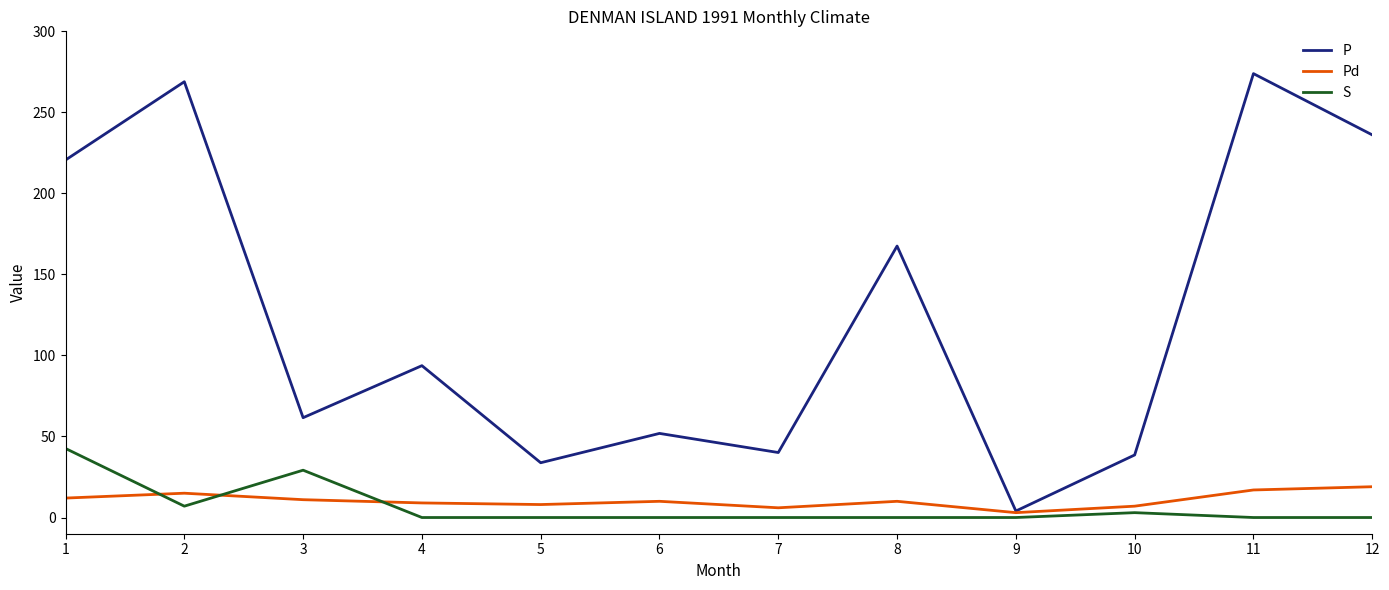

What is the average value of the P series?

124.2